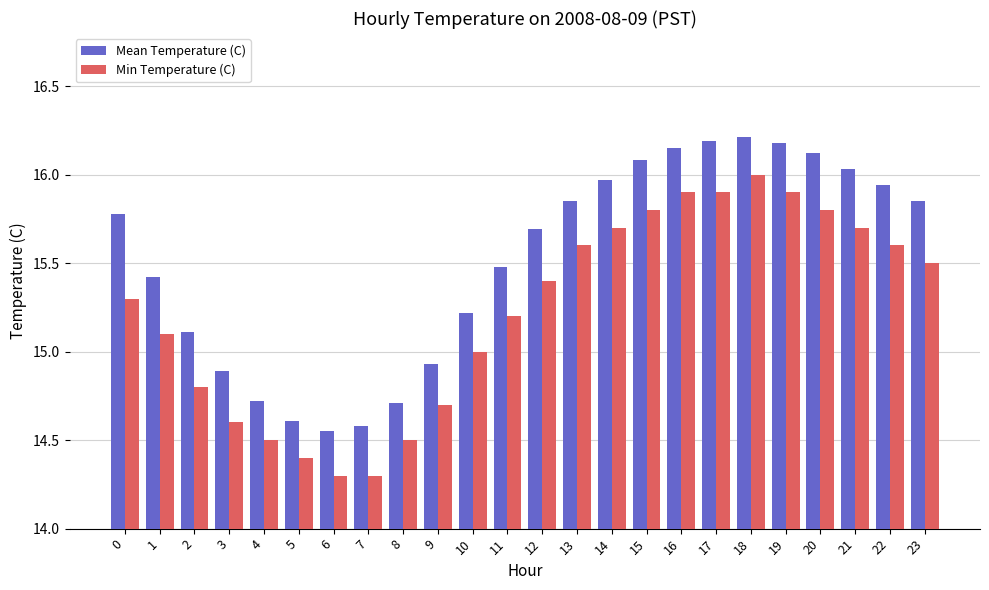

List the series in order of their overall mean, highest first.

Mean Temperature (C), Min Temperature (C)